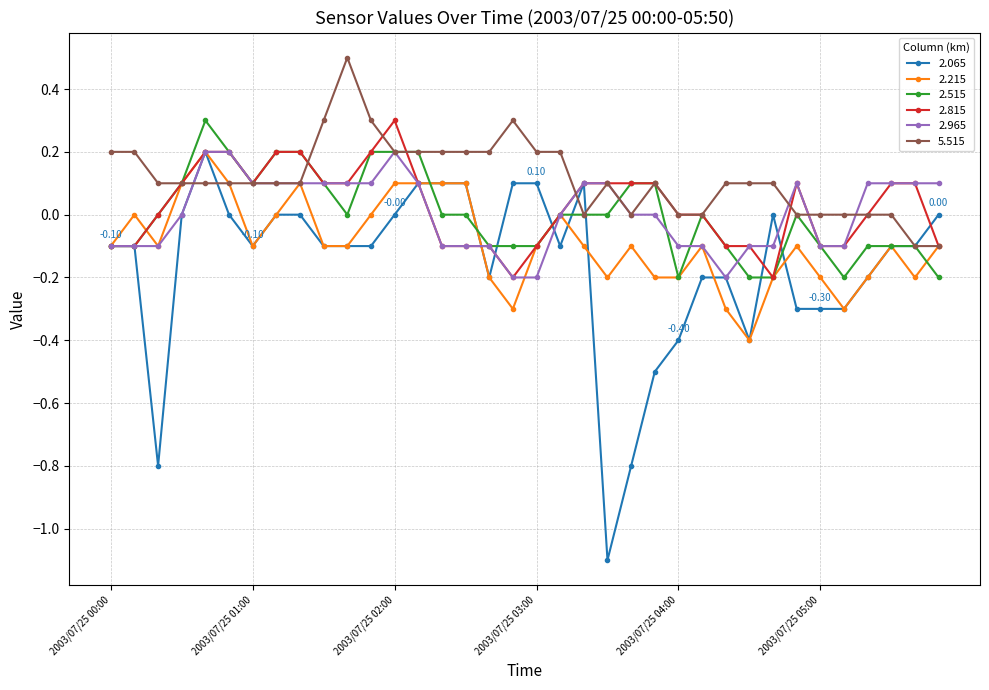

Which series has the largest range (max minus min)?

2.065